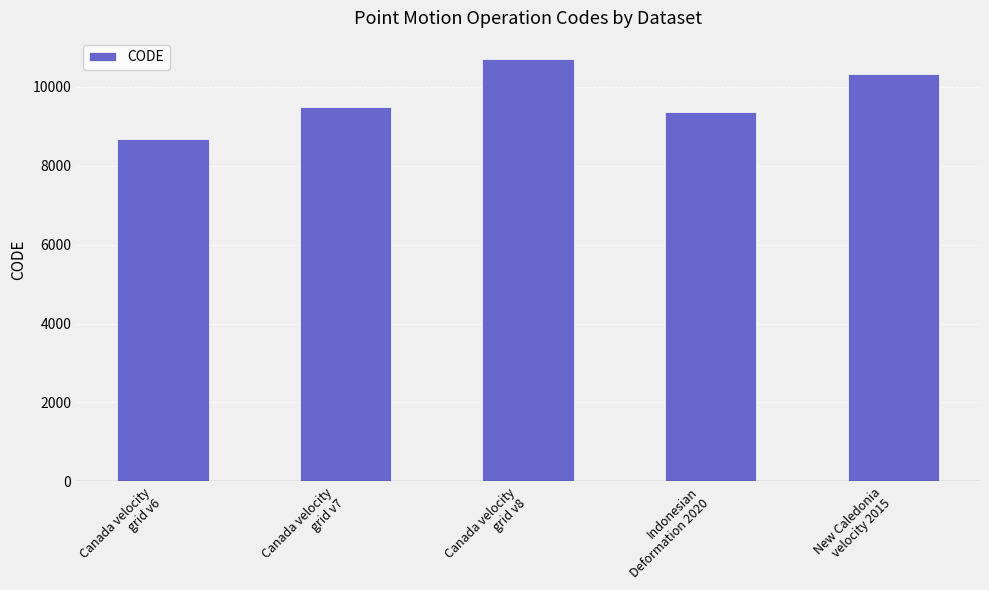

What is the minimum value shown in the chart?

8676